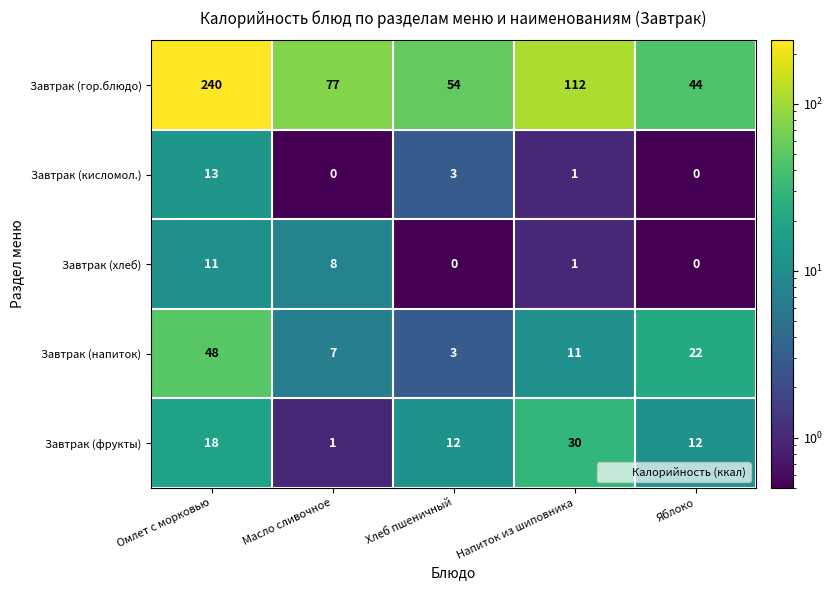

True or false: Завтрак (напиток) has a value of 7 at Масло сливочное.

True